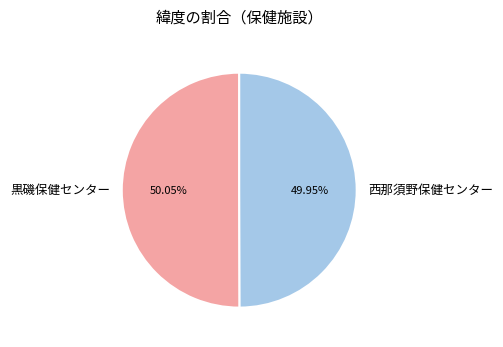

Is it true that 西那須野保健センター is 50% of the pie?

True